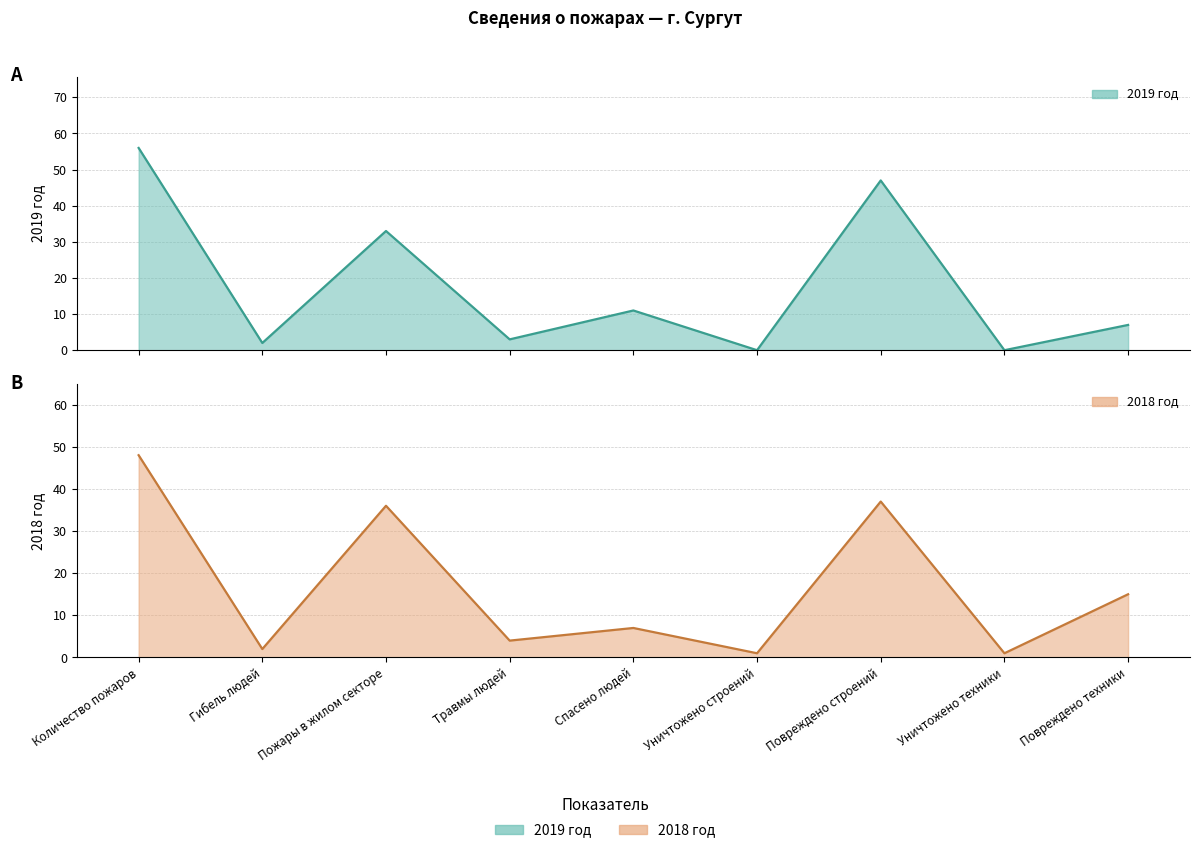

What is the total value across all series at Количество пожаров?

104